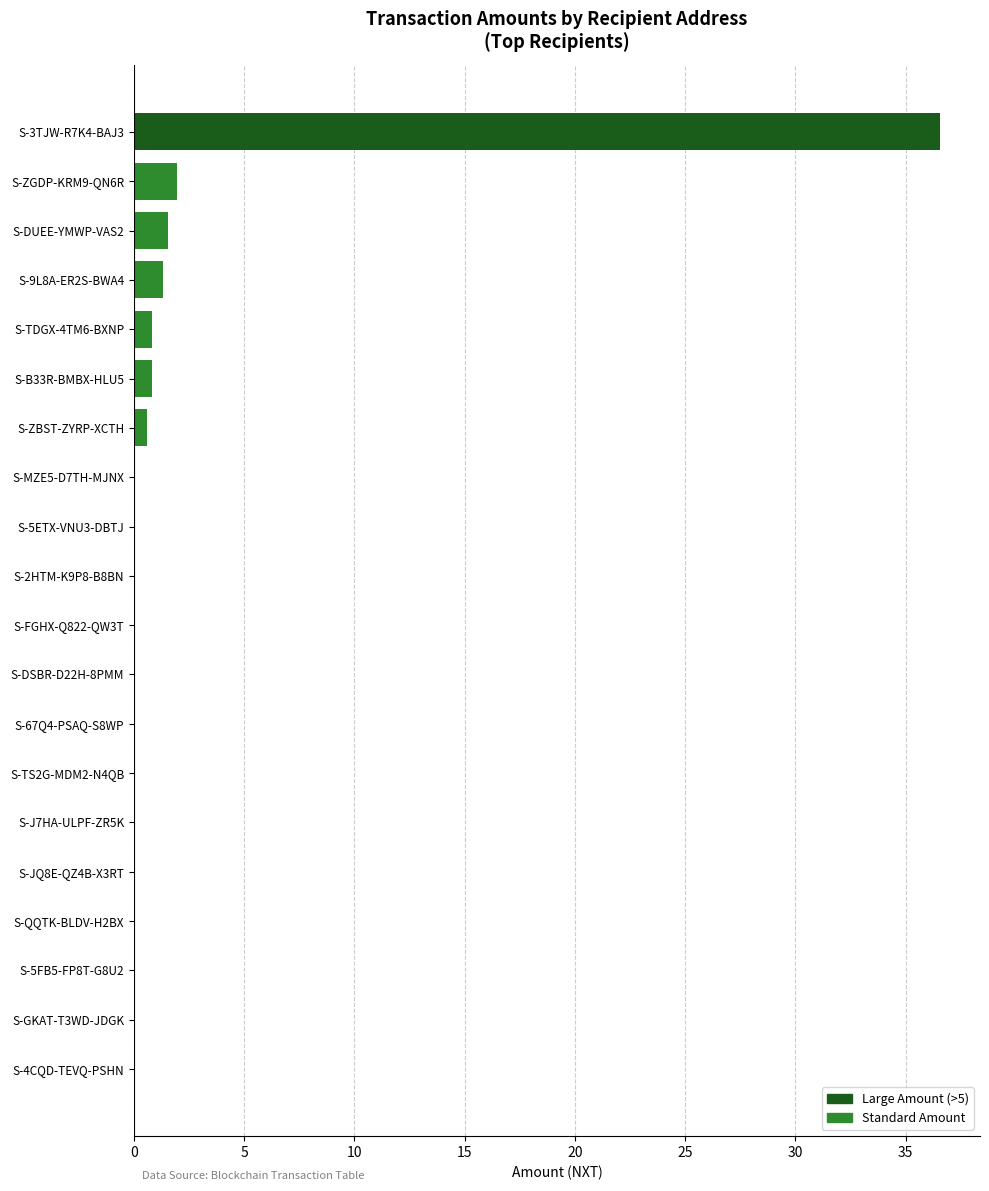

True or false: the data shows 0.0 at S-4CQD-TEVQ-PSHN.

True